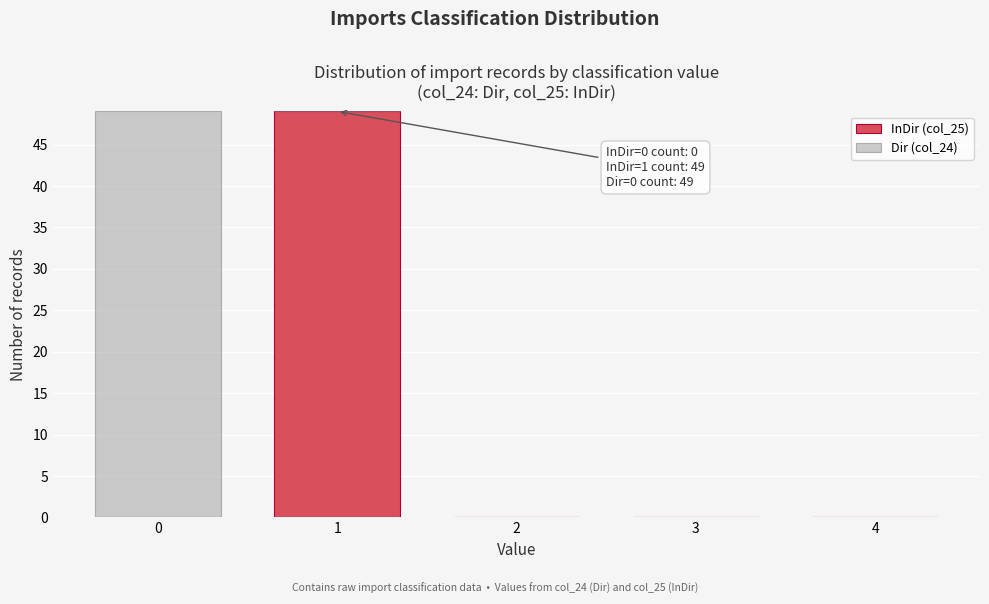

Reading left to right, what are the values for InDir (col_25)?

0=0	1=49	2=0	3=0	4=0